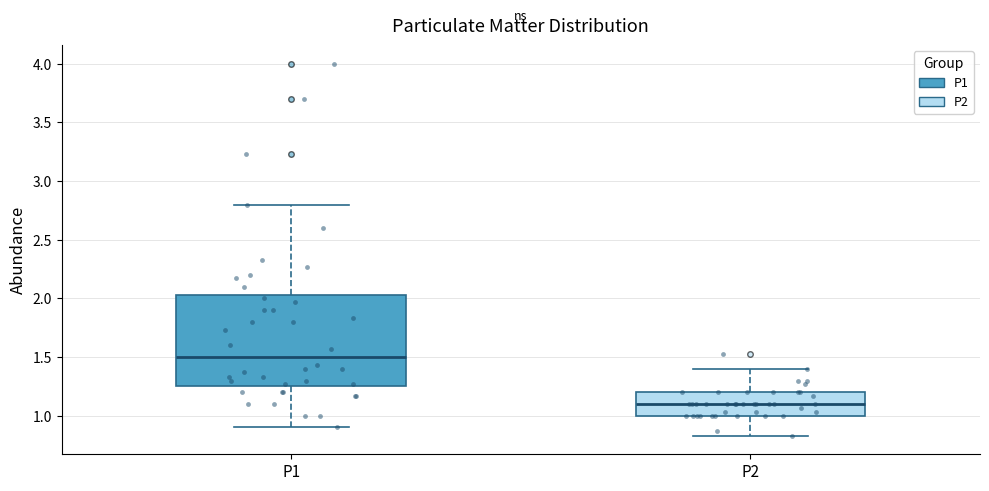

Reading left to right, transcribe this box plot: for each box, give where its median line is, the range the box spans, and where its two whiskers end, as read against the y-axis. The values are not printed on the chart, so give them approximately, as read against the axis.

P1: median 1.50, box 1.25 to 2.05, whiskers 0.90 to 2.80
P2: median 1.10, box 1.00 to 1.20, whiskers 0.85 to 1.40